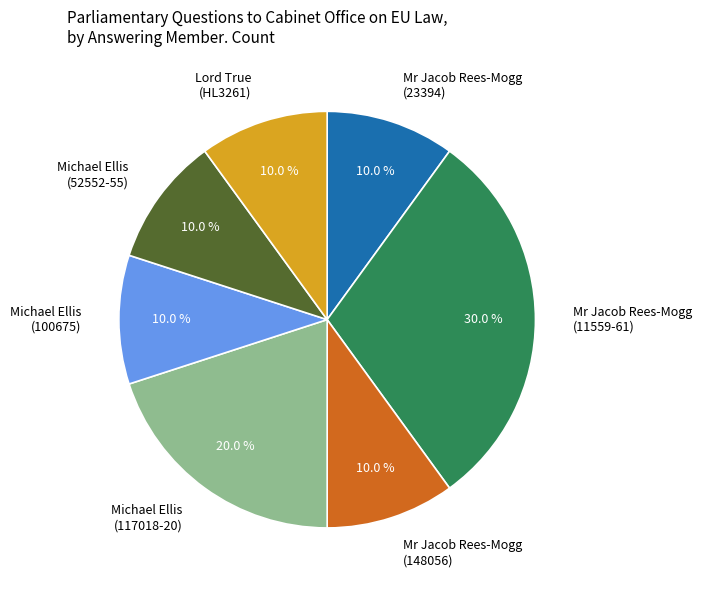

What is the largest slice in the pie chart?

Mr Jacob Rees-Mogg (11559-61)